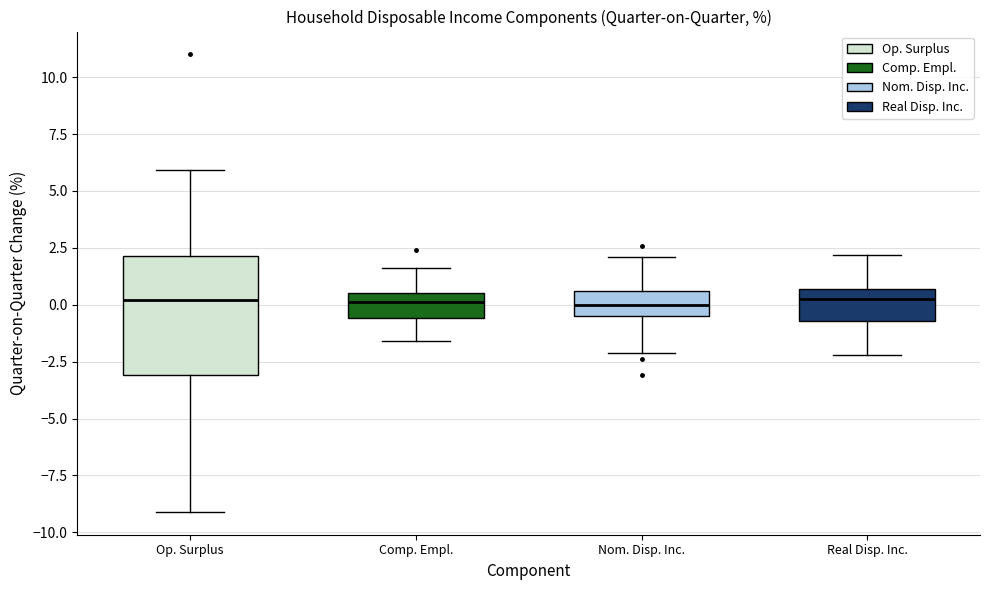

Comparing the boxes themselves (not the whiskers), which one is the tallest?

Op. Surplus